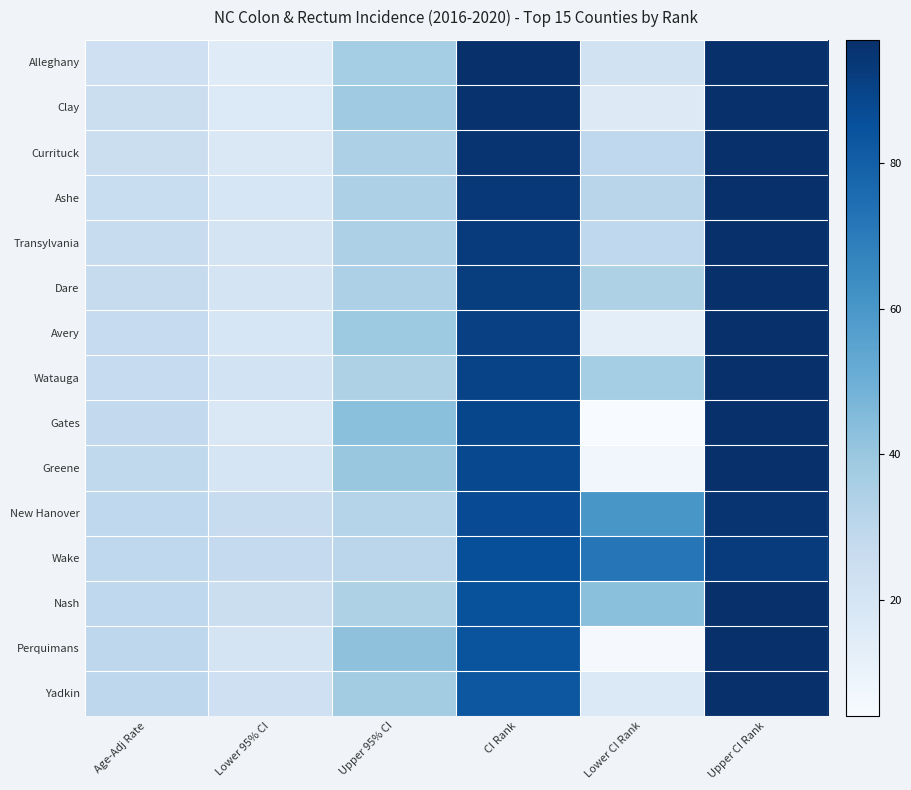

At how many categories does at least one series exceed 6?

6